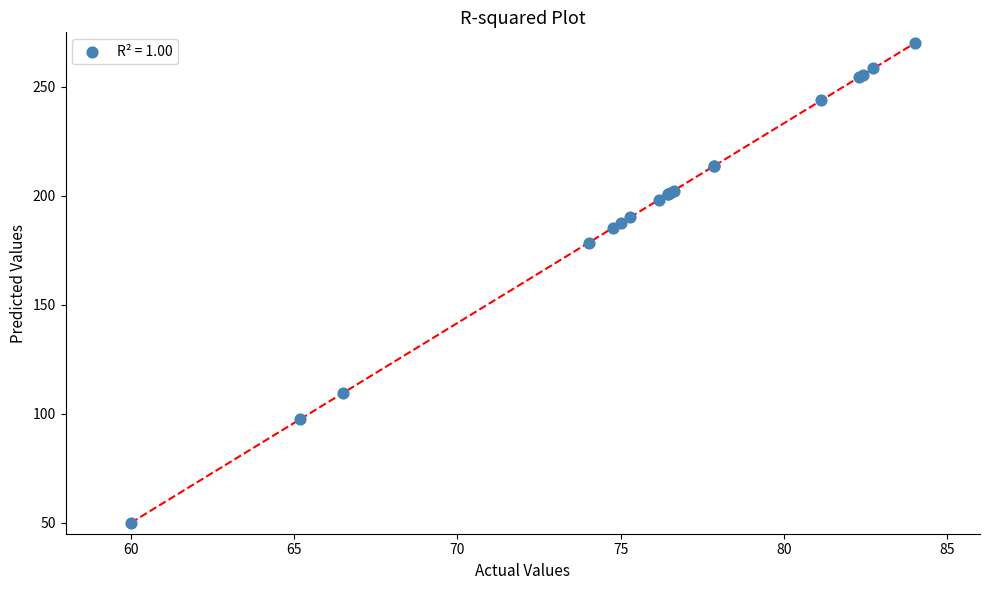

What Y value in the scatter plot is closest to 160?

178.5